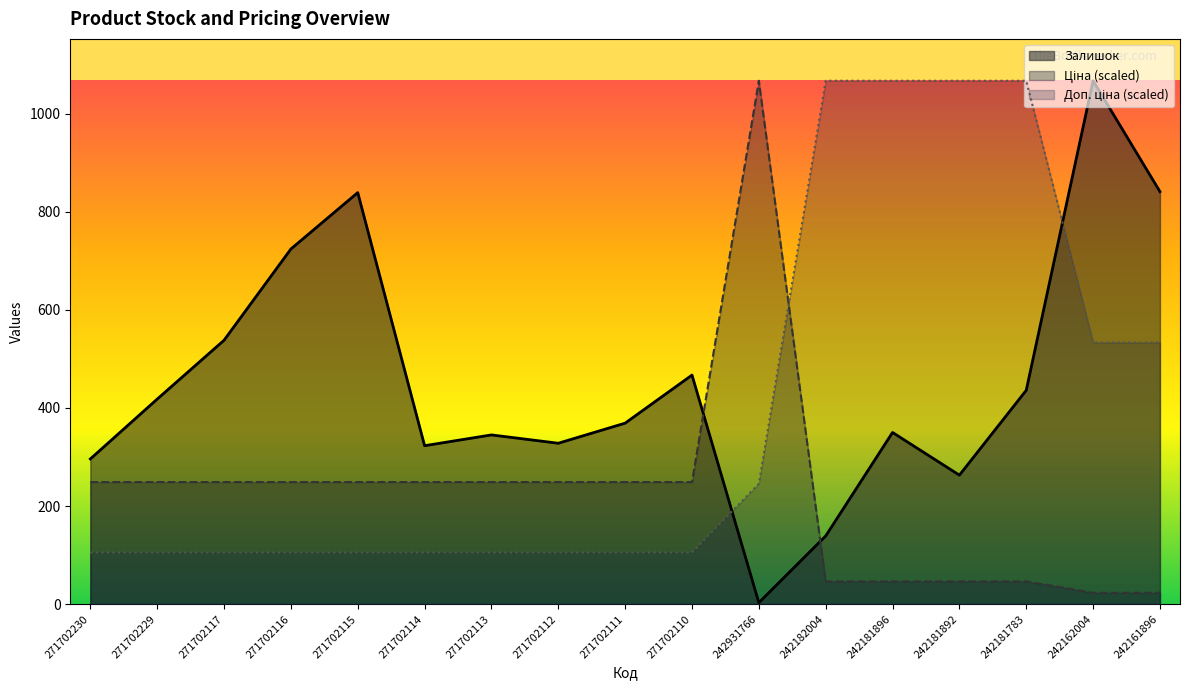

What is the maximum value shown in the chart?

1067.0